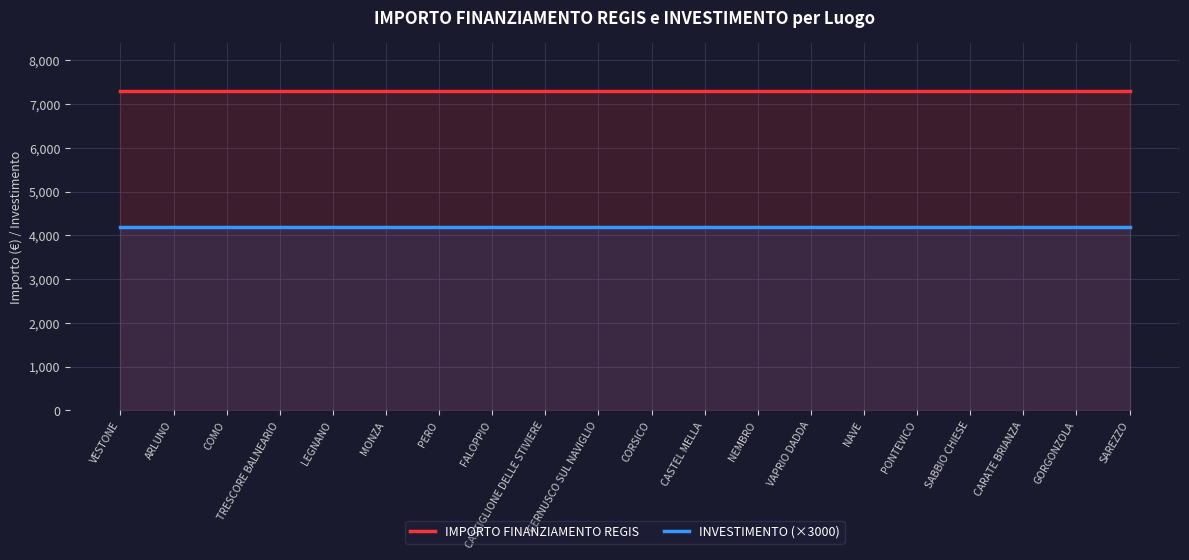

Which category has the lowest value in the INVESTIMENTO (×3000) series?

VESTONE